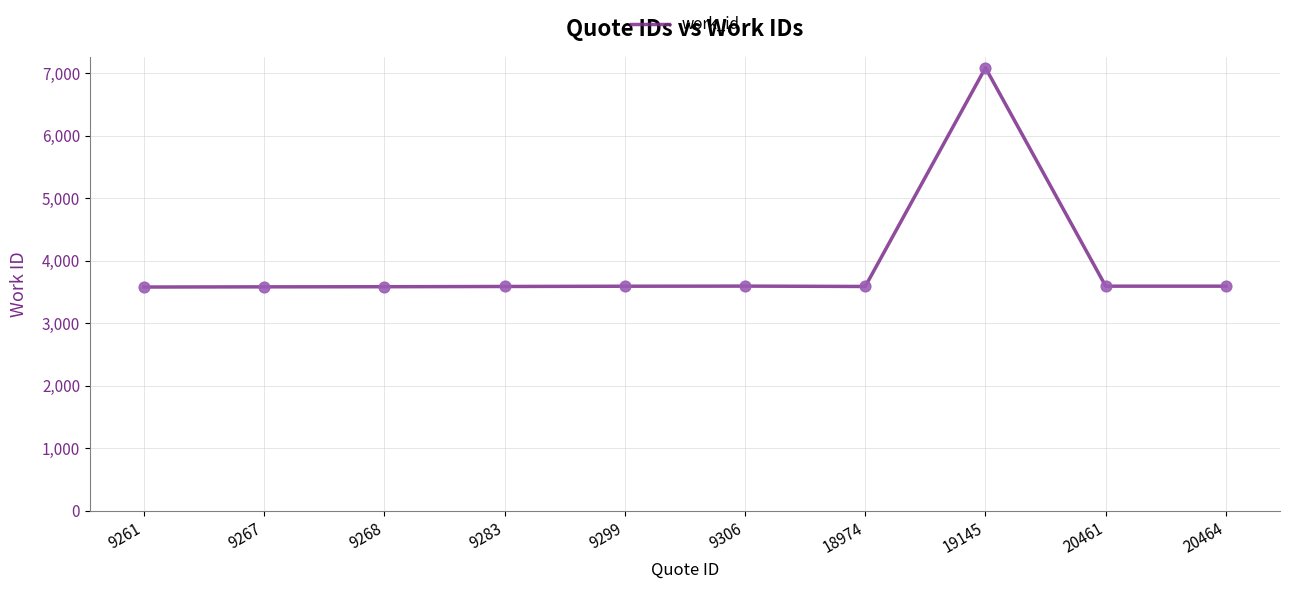

Approximately how many times larger is the value at 19145 compared to 20464?

2.0